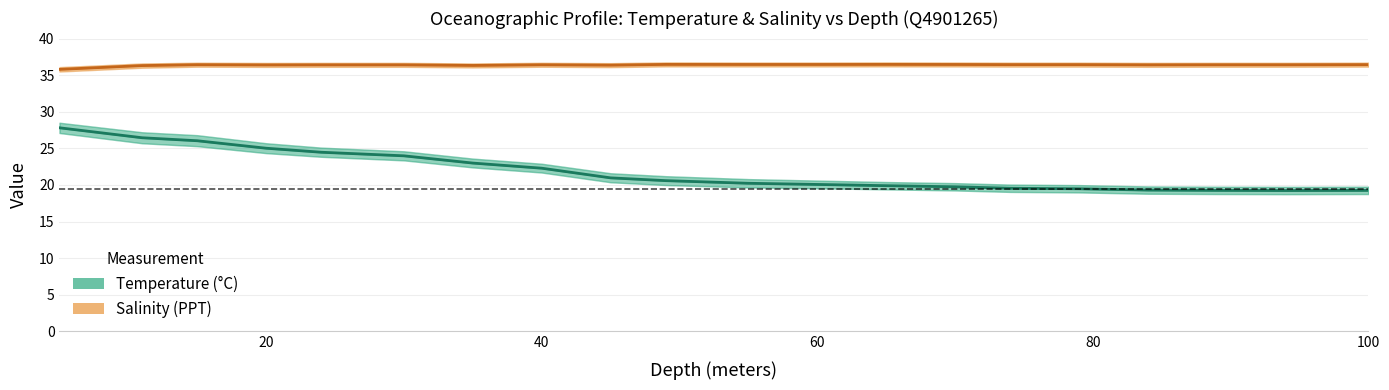

Which series has the largest total across all categories?

Salinity (PPT)